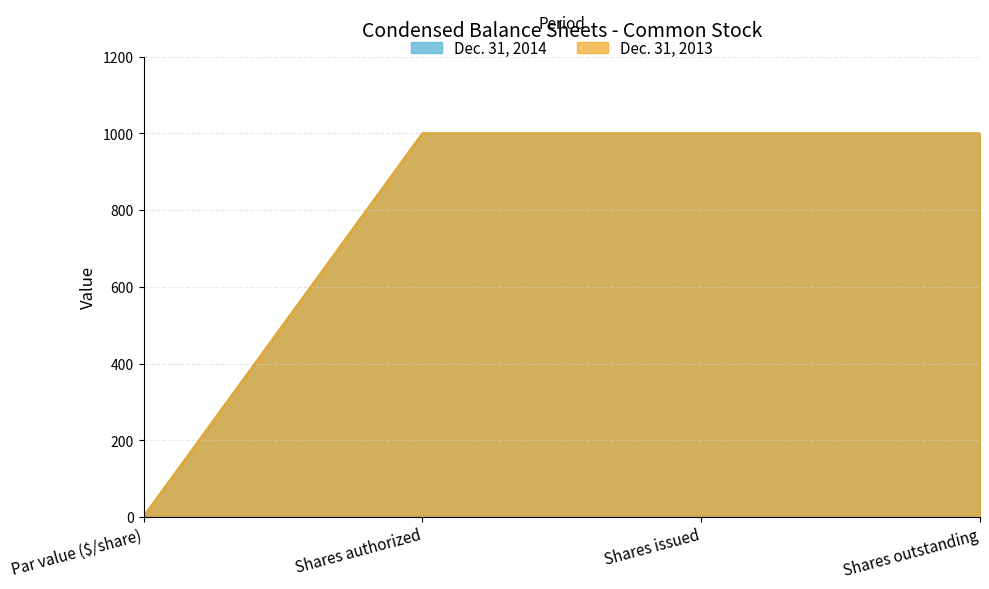

The value of Dec. 31, 2013 at Shares outstanding is 1547. True or false?

False